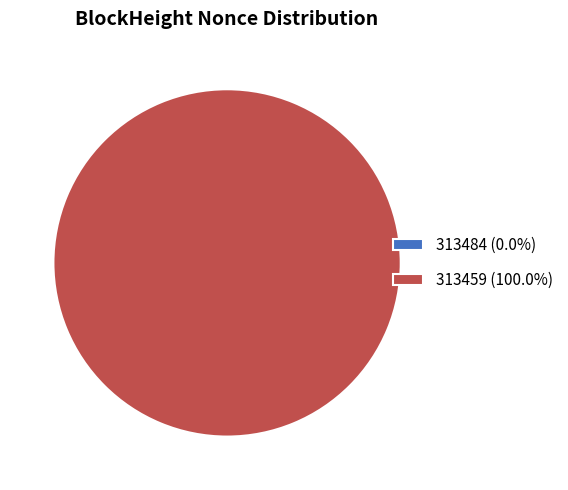

Count the number of slices in the pie.

2